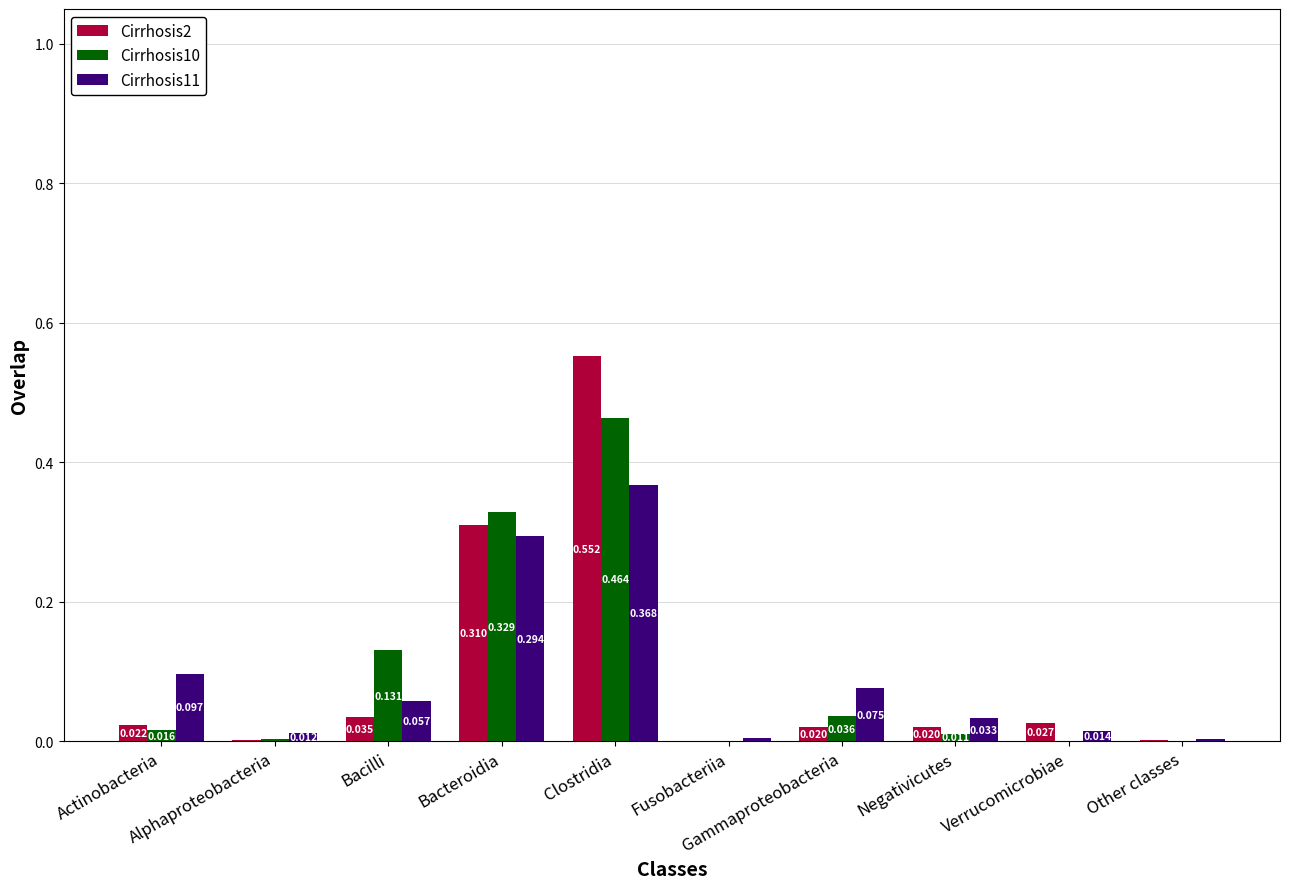

At which category is the sum across all series the highest?

Clostridia